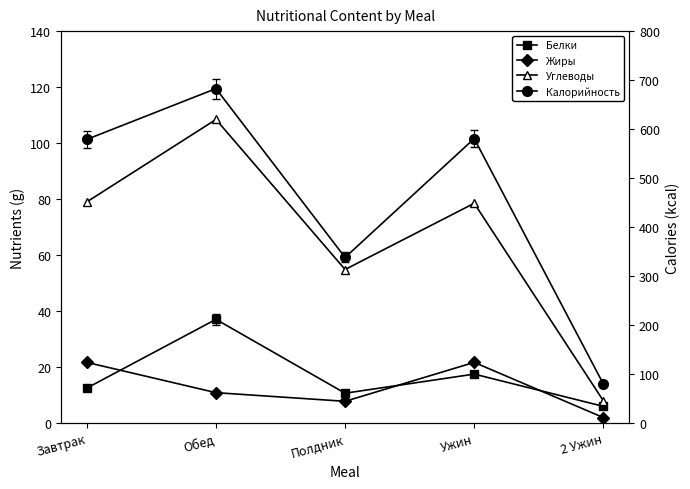

Rank the series at Завтрак from highest to lowest value.

Калорийность, Углеводы, Жиры, Белки